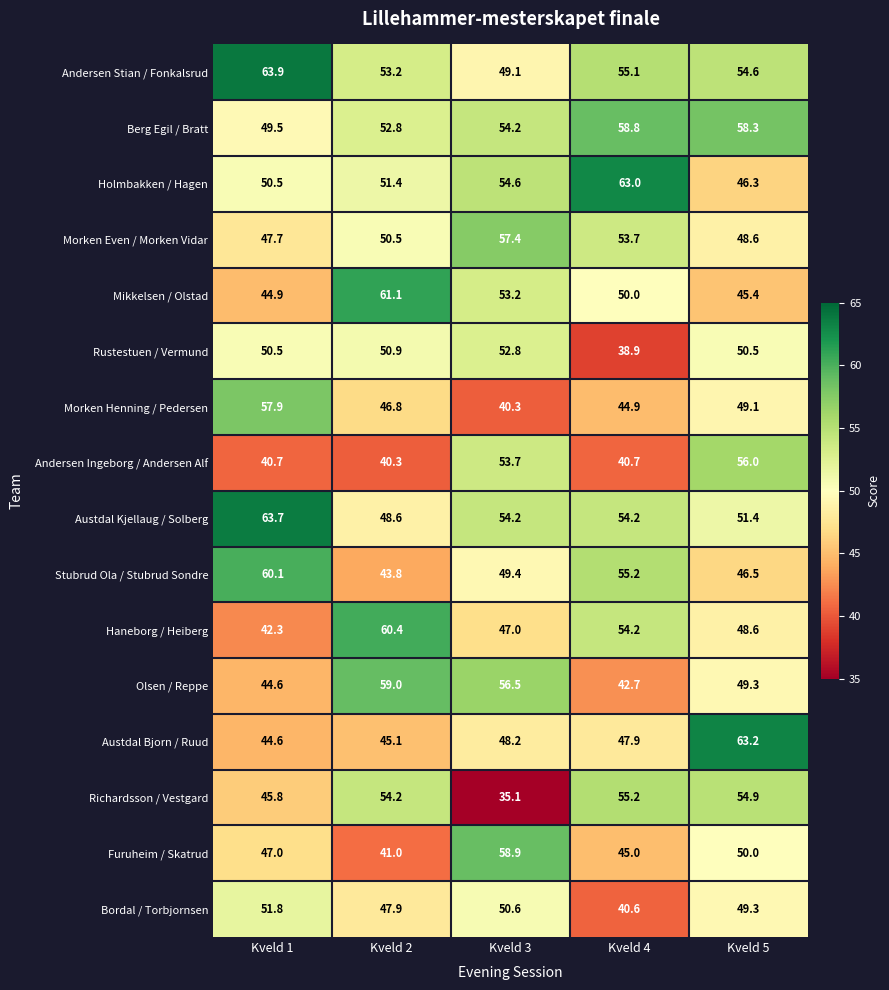

Is the value of Andersen Ingeborg / Andersen Alf at Kveld 1 greater than the value of Rustestuen / Vermund at Kveld 4?

Yes